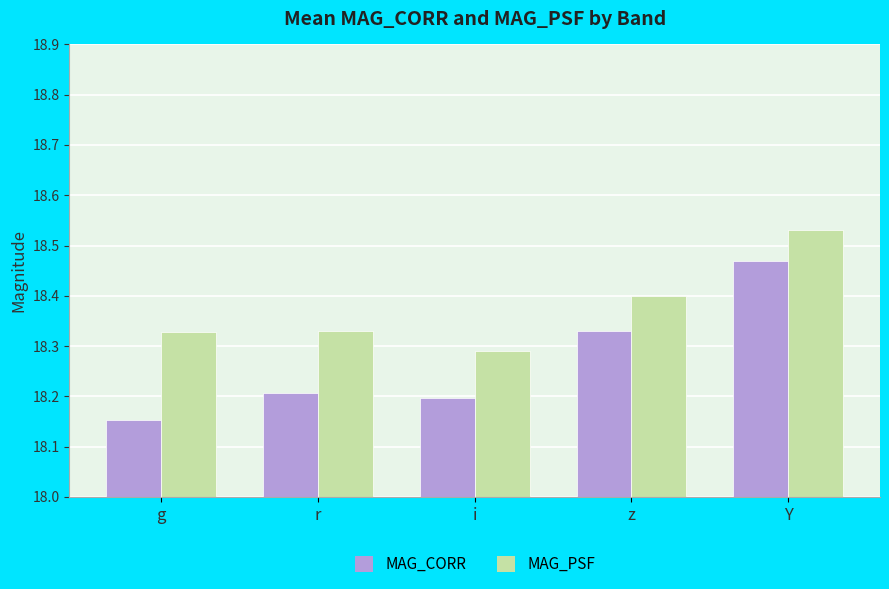

True or false: MAG_PSF has a value of 29.3 at i.

False